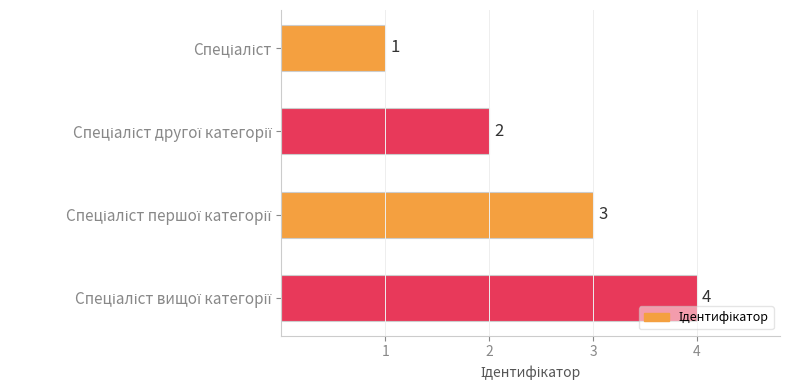

What is the sum of all values?

10